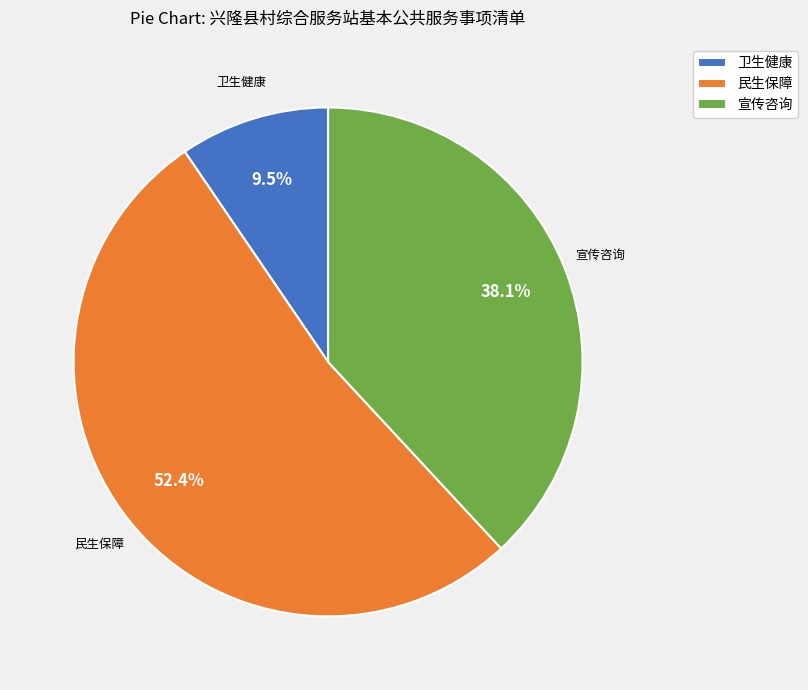

Combined, do 民生保障 and 卫生健康 account for over 50%?

Yes